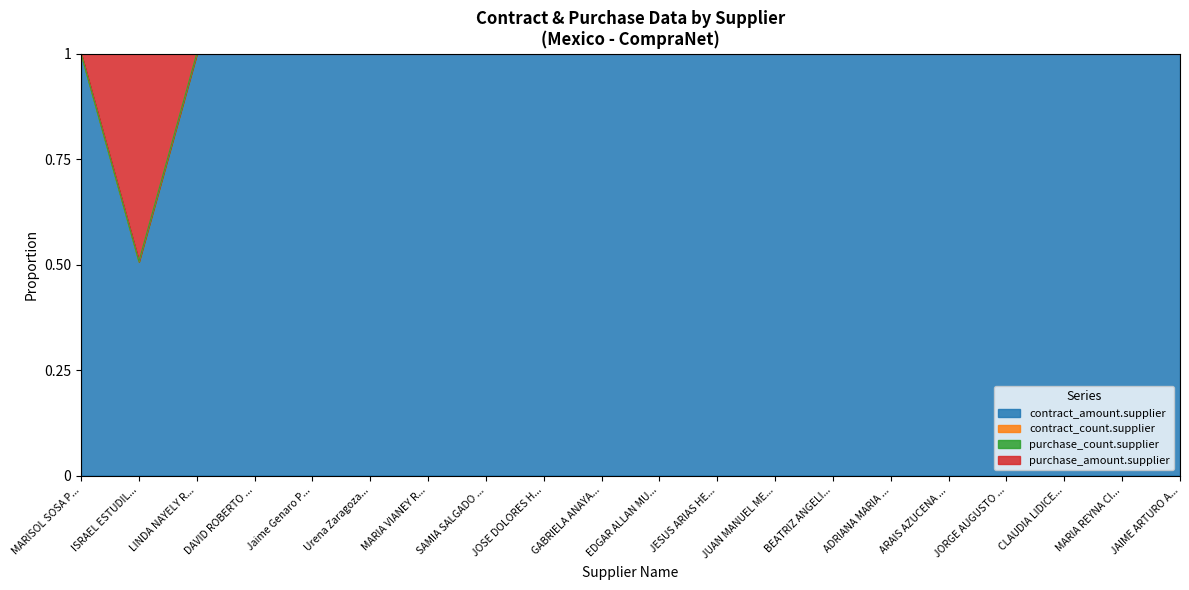

At which label does contract_amount.supplier reach its minimum?

ISRAEL ESTUDIL...